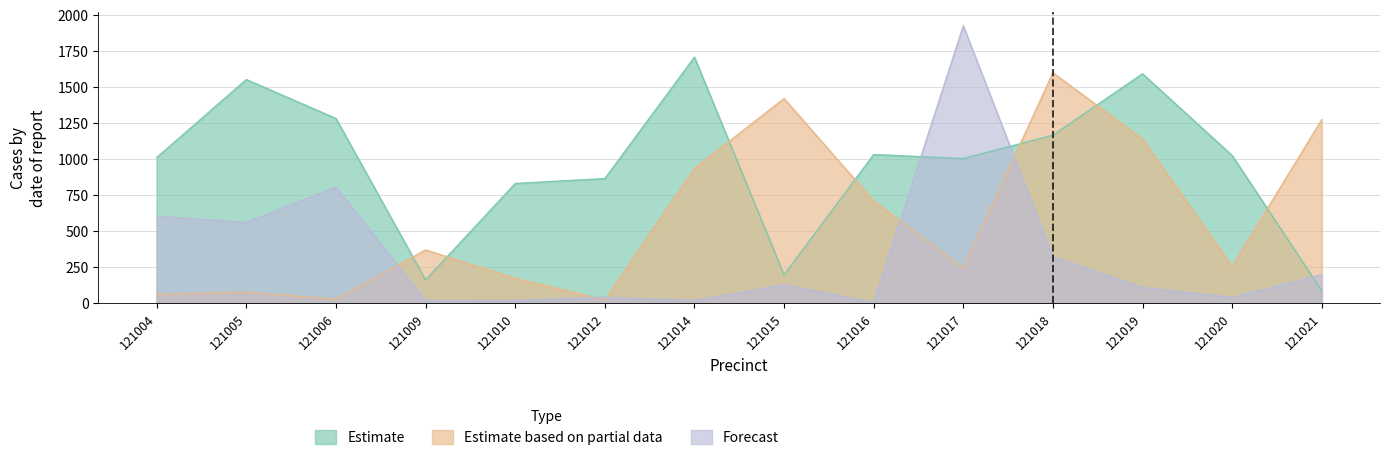

Does the chart display data point markers on the line(s)?

No